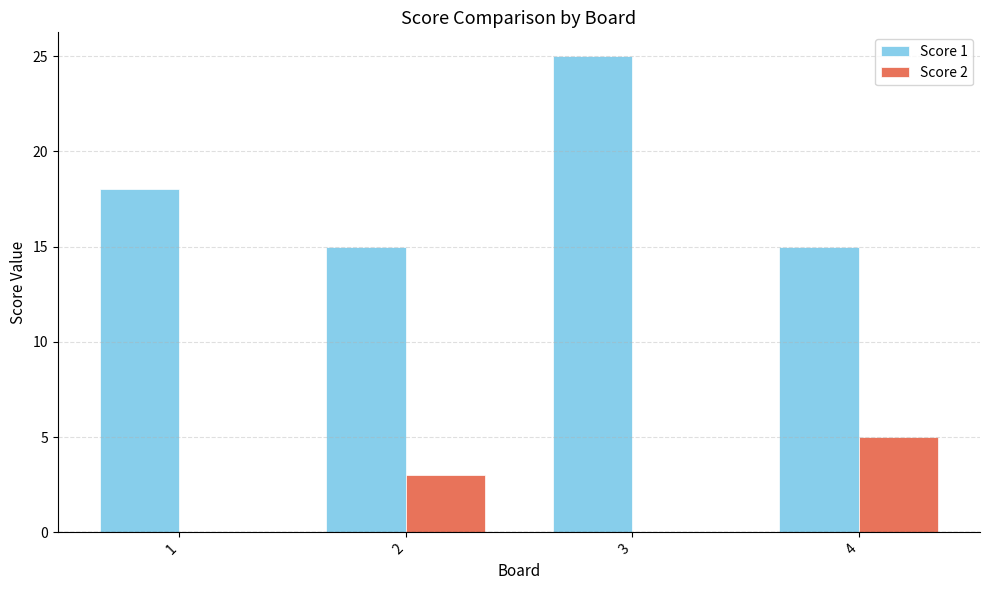

Is the value of Score 1 at 1 greater than the value of Score 2 at 1?

Yes